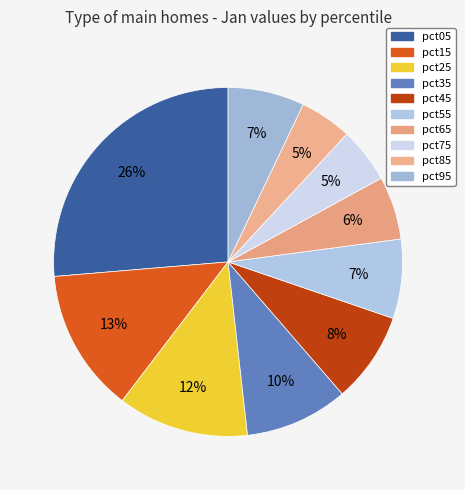

Is pct45 the majority of the pie?

No